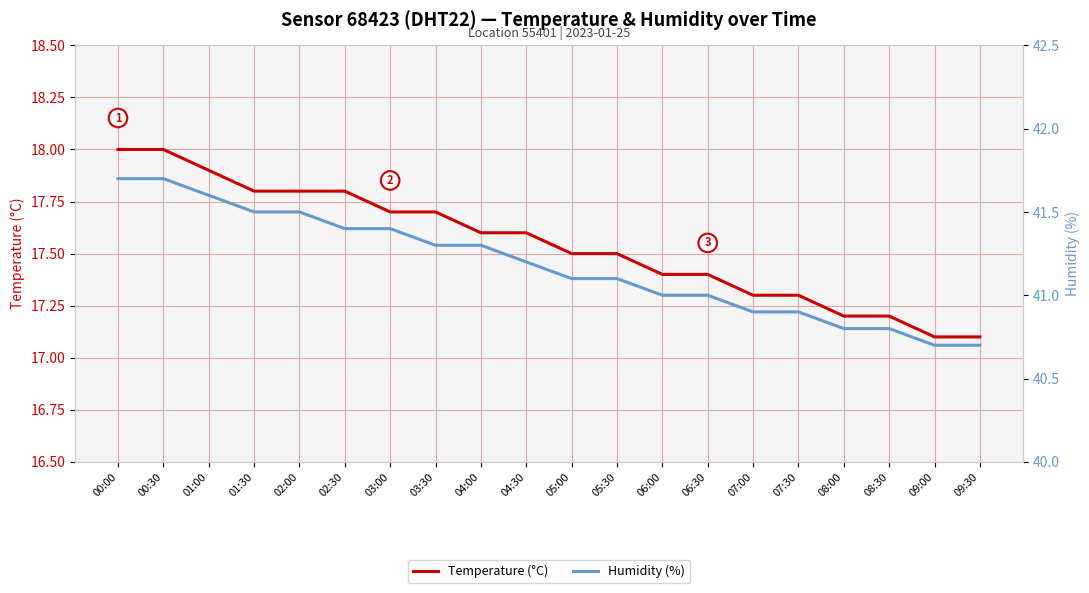

Which category has the highest value across all series?

00:00